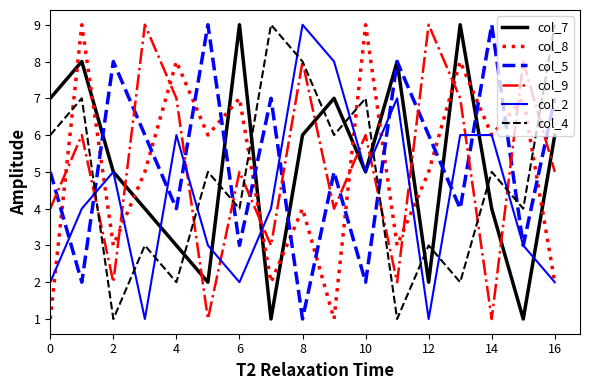

Reading left to right, transcribe all the data shown in this chart.

col_7: 7	8	5	4	3	2	9	1	6	7	5	8	2	9	4	1	6
col_8: 1	9	3	5	8	6	7	2	4	1	9	3	5	8	6	7	2
col_5: 5	2	8	6	4	9	3	7	1	5	2	8	6	4	9	3	7
col_9: 4	6	2	9	7	1	5	3	8	4	6	2	9	7	1	8	5
col_2: 2	4	5	1	6	3	2	4	9	8	5	7	1	6	6	3	2
col_4: 6	7	1	3	2	5	4	9	8	6	7	1	3	2	5	4	9